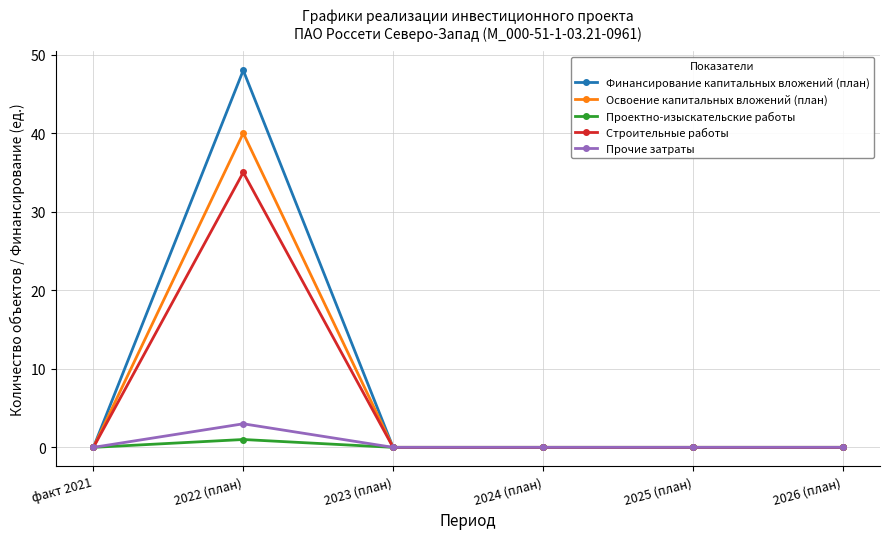

True or false: Проектно-изыскательские работы has a value of 0 at 2025 (план).

True